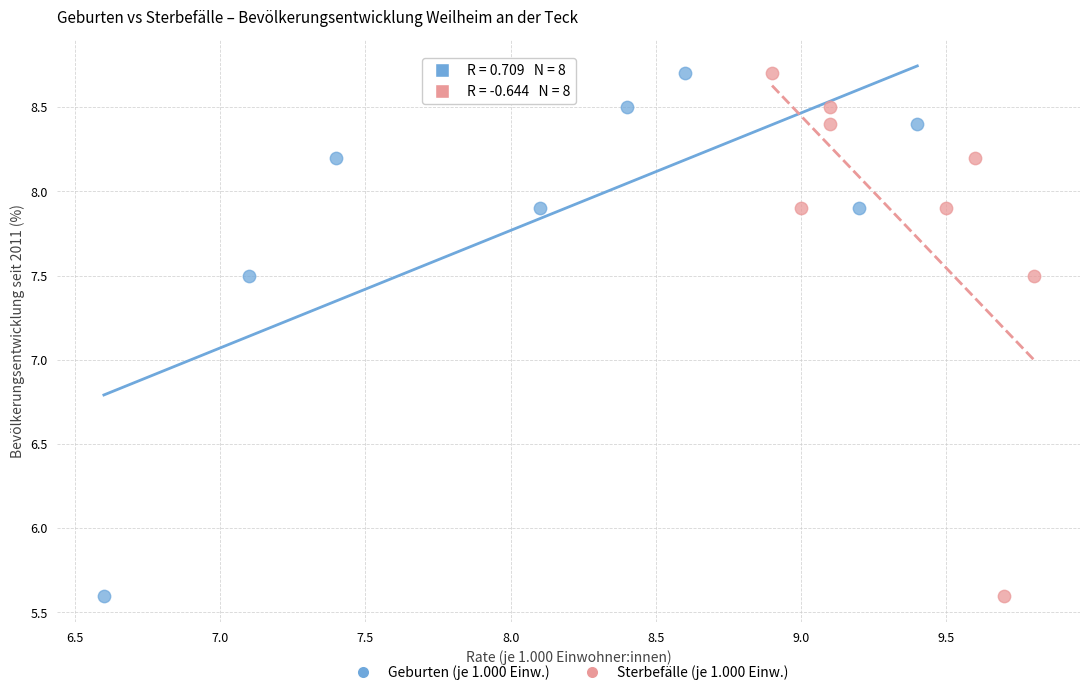

What are all the series names shown in the legend?

Geburten (je 1.000 Einw.), Sterbefälle (je 1.000 Einw.)